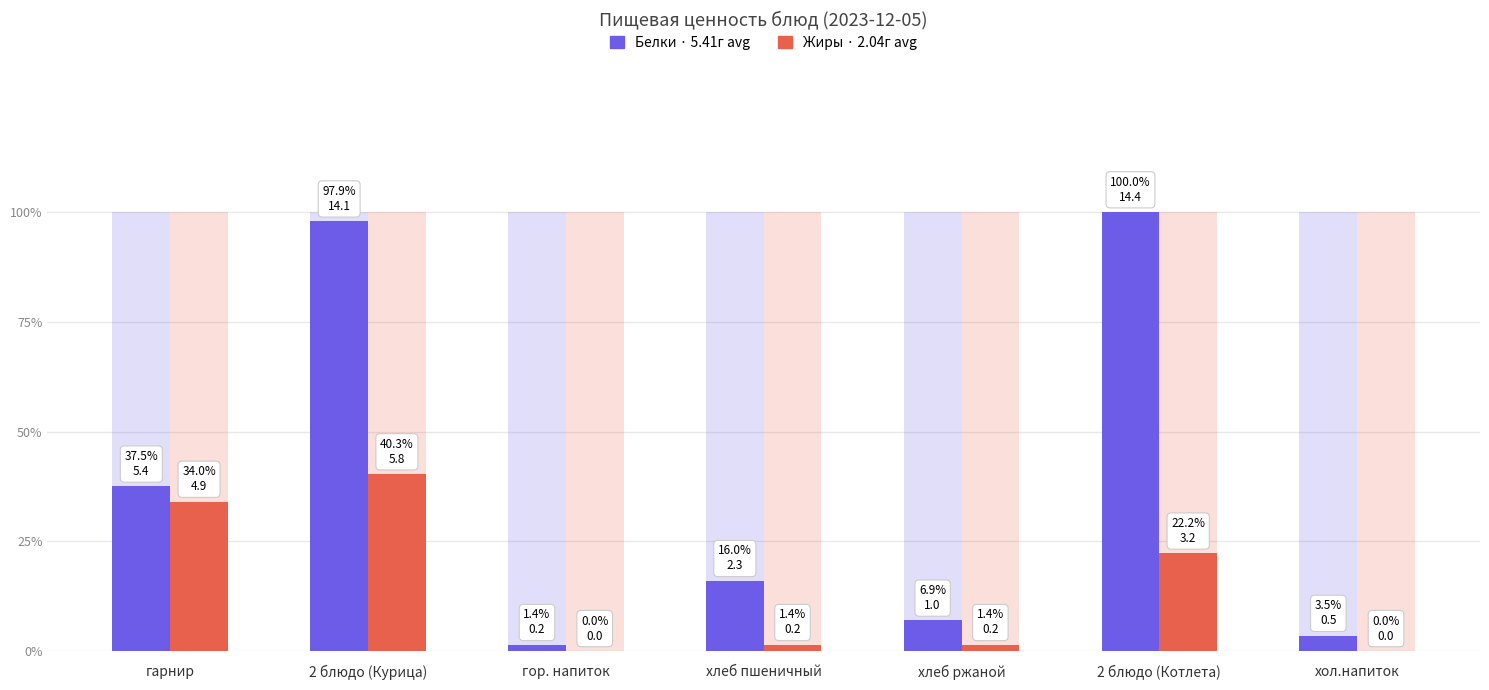

At which label does Жиры reach its peak?

2 блюдо (Курица)